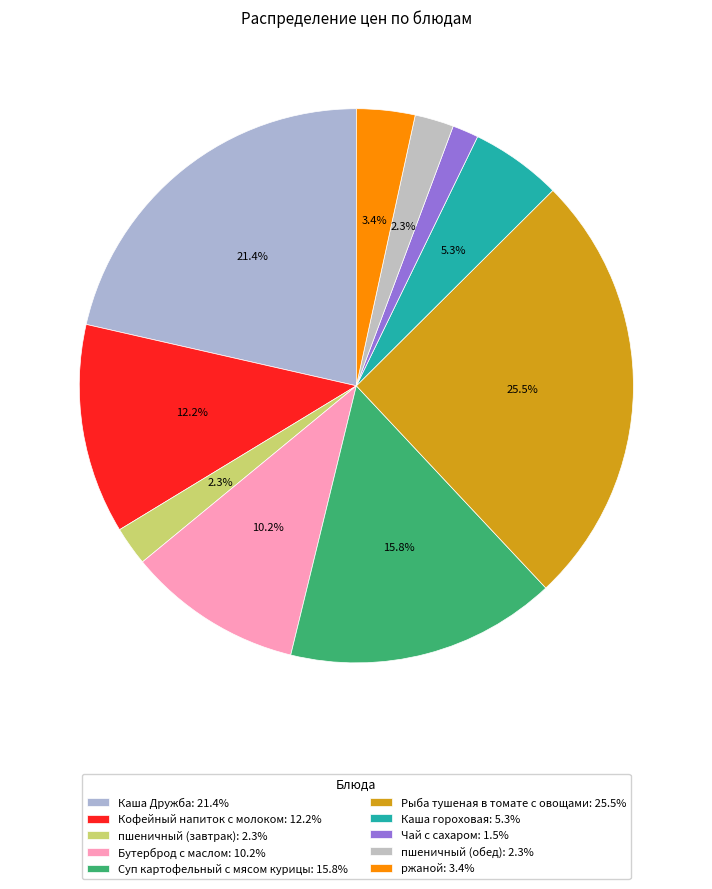

What portion of the pie excludes Кофейный напиток с молоком?

87.8%